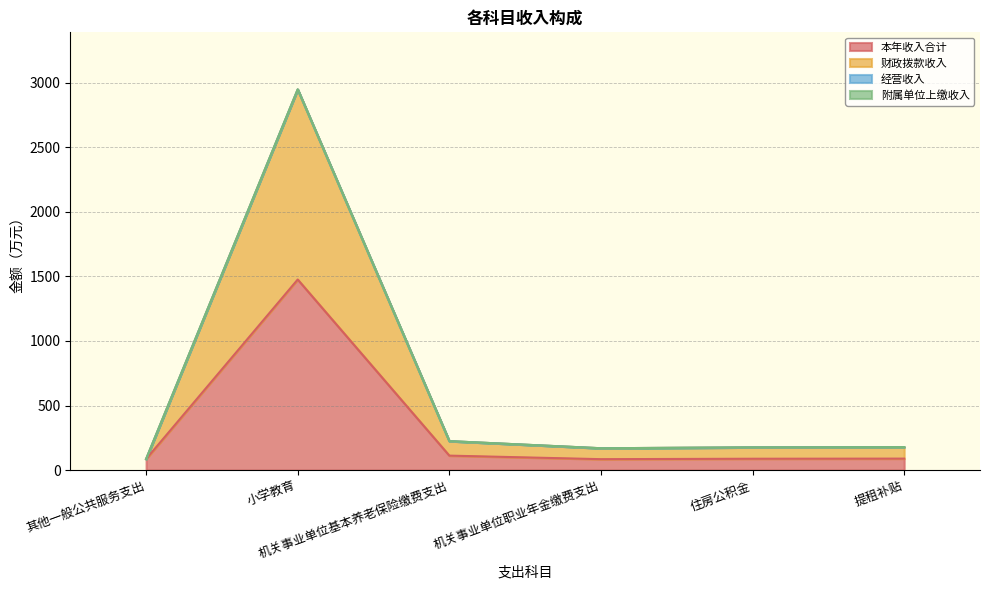

True or false: 财政拨款收入 and 本年收入合计 intersect in this chart.

False